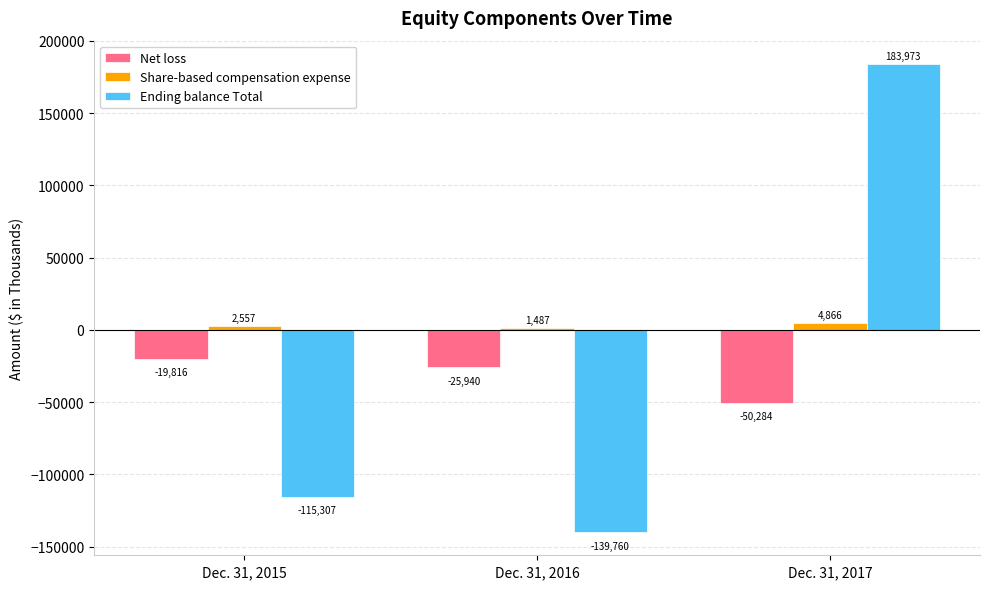

What is the average value of the Ending balance Total series?

-23698